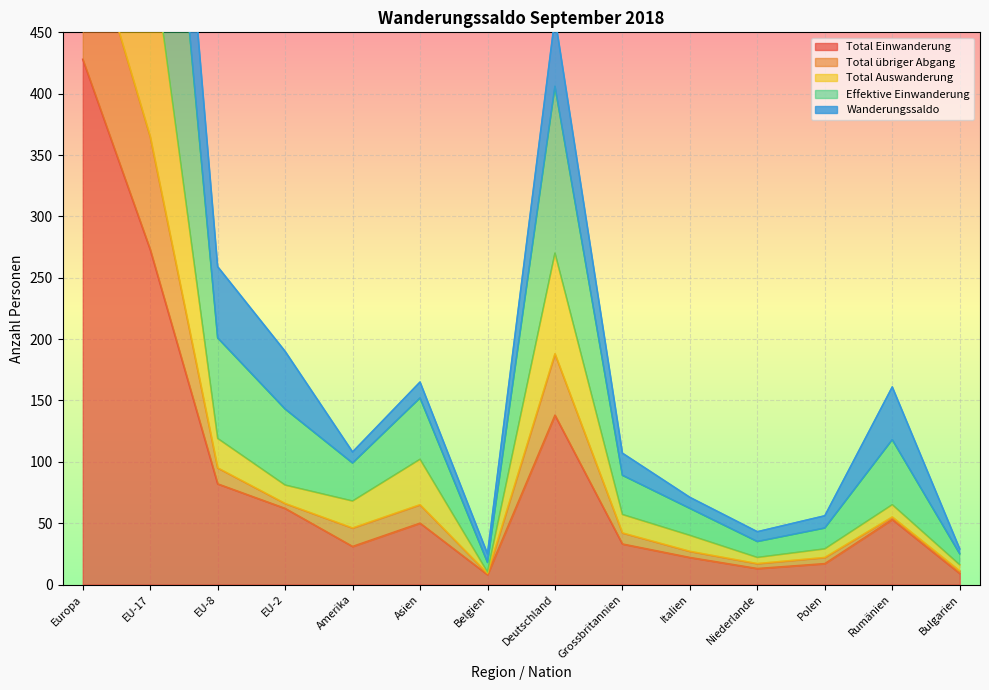

At how many categories does at least one series exceed 1356?

1